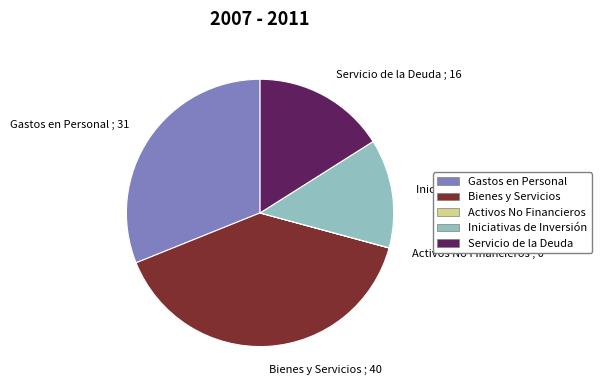

Does Servicio de la Deuda represent more than half of the total?

No